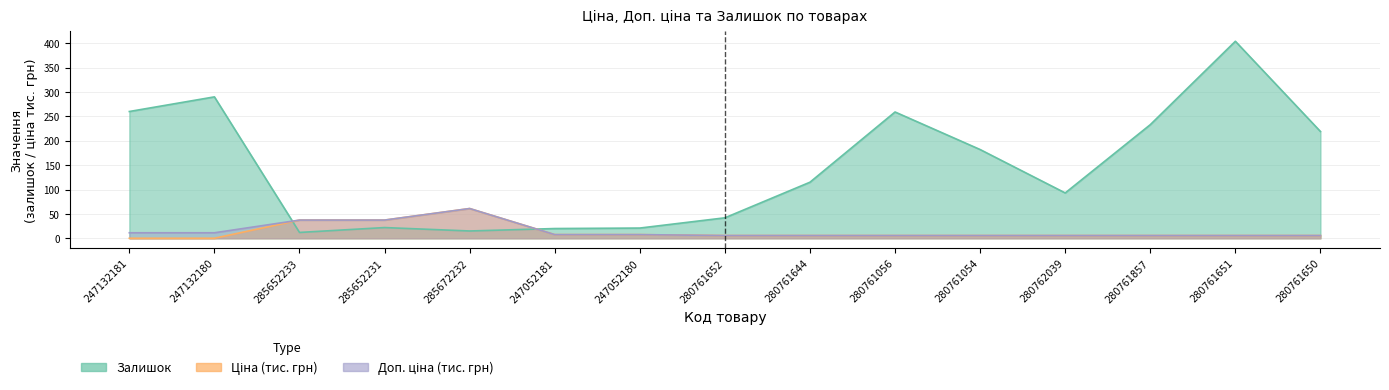

What is the difference between the maximum and minimum values in the Ціна series?

60.9